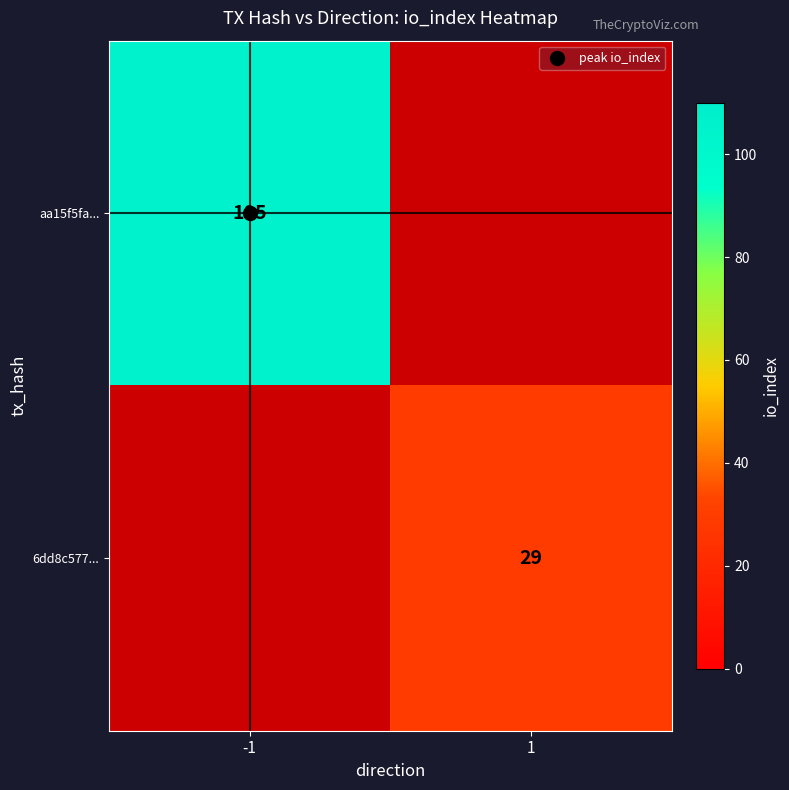

The value of aa15f5fa... at -1 is 105.0. True or false?

True